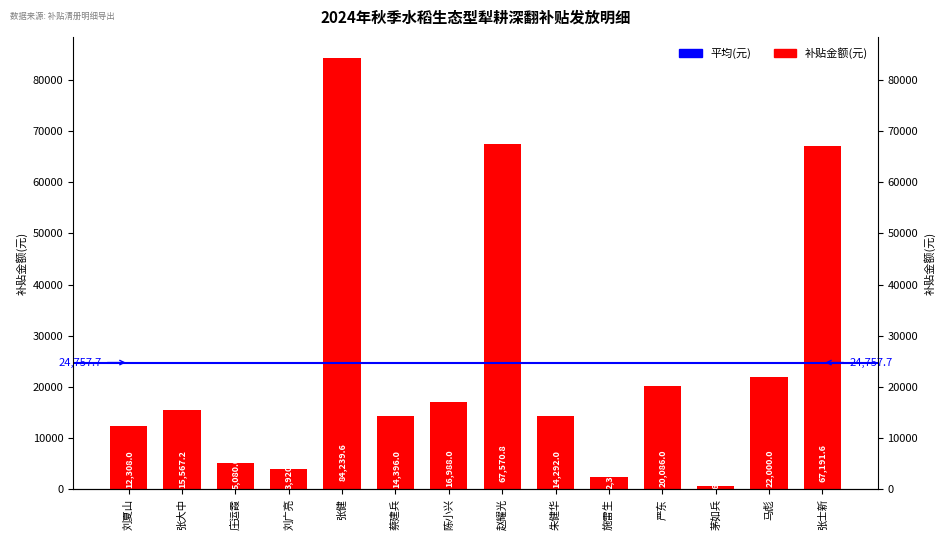

What is the change in value from 陈小兴 to 茅如兵?

-16347.2